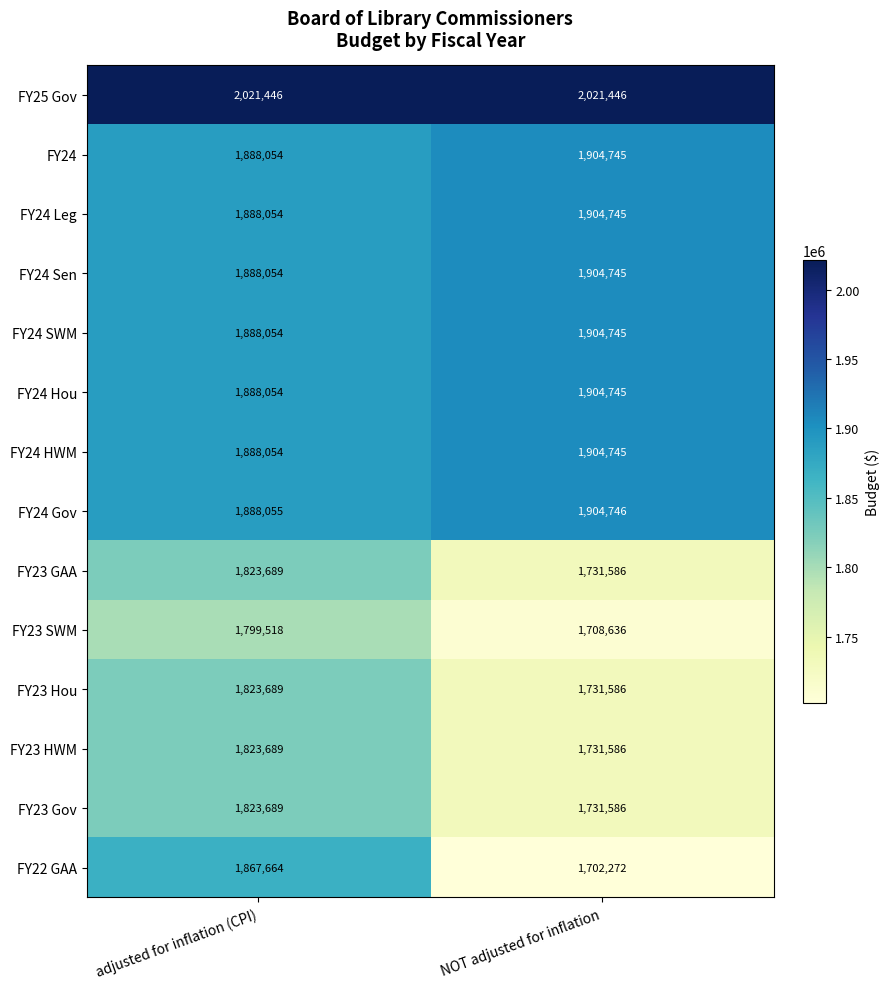

Reading left to right, list all the values displayed in this chart.

FY25 Gov: adjusted for inflation (CPI)=2021446	NOT adjusted for inflation=2021446
FY24: adjusted for inflation (CPI)=1888054	NOT adjusted for inflation=1904745
FY24 Leg: adjusted for inflation (CPI)=1888054	NOT adjusted for inflation=1904745
FY24 Sen: adjusted for inflation (CPI)=1888054	NOT adjusted for inflation=1904745
FY24 SWM: adjusted for inflation (CPI)=1888054	NOT adjusted for inflation=1904745
FY24 Hou: adjusted for inflation (CPI)=1888054	NOT adjusted for inflation=1904745
FY24 HWM: adjusted for inflation (CPI)=1888054	NOT adjusted for inflation=1904745
FY24 Gov: adjusted for inflation (CPI)=1888055	NOT adjusted for inflation=1904746
FY23 GAA: adjusted for inflation (CPI)=1823689	NOT adjusted for inflation=1731586
FY23 SWM: adjusted for inflation (CPI)=1799518	NOT adjusted for inflation=1708636
FY23 Hou: adjusted for inflation (CPI)=1823689	NOT adjusted for inflation=1731586
FY23 HWM: adjusted for inflation (CPI)=1823689	NOT adjusted for inflation=1731586
FY23 Gov: adjusted for inflation (CPI)=1823689	NOT adjusted for inflation=1731586
FY22 GAA: adjusted for inflation (CPI)=1867664	NOT adjusted for inflation=1702272